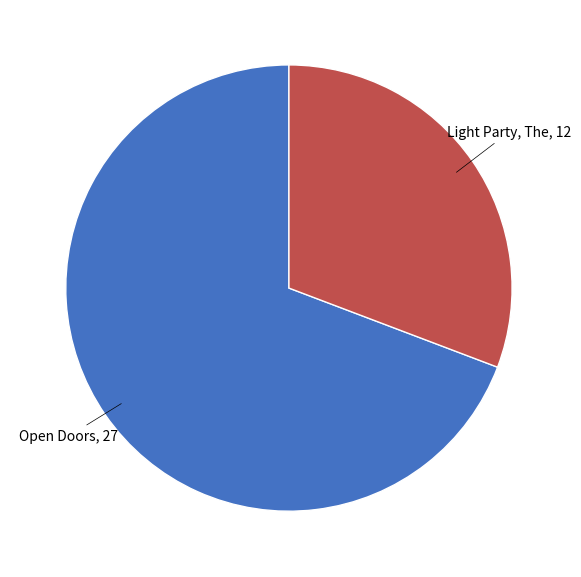

Is there a majority slice in this chart?

Yes